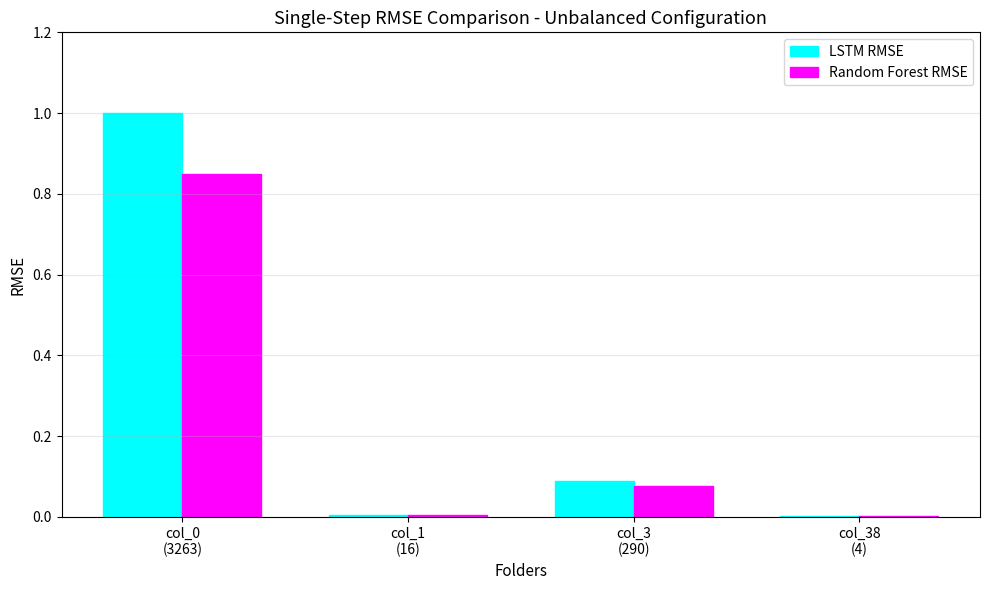

What is the average value of the Random Forest RMSE series?

0.2